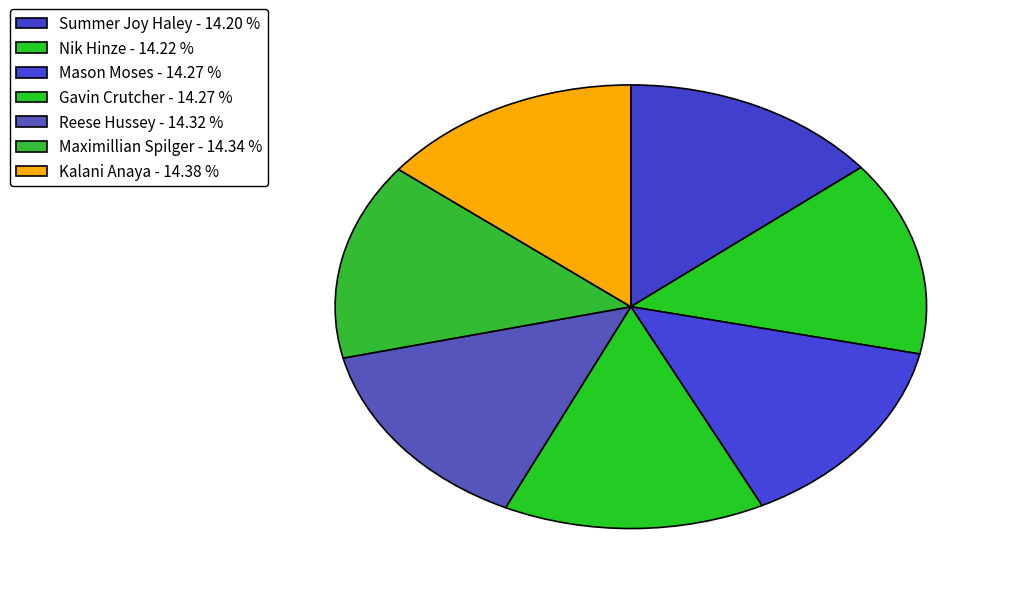

Count the number of slices in the pie.

7